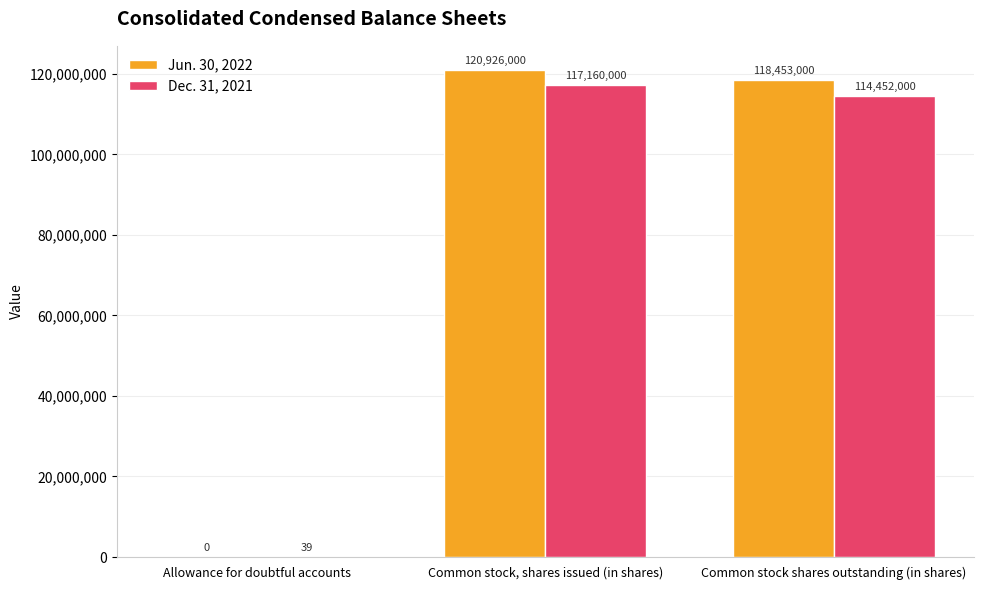

Which series has the largest total across all categories?

Jun. 30, 2022